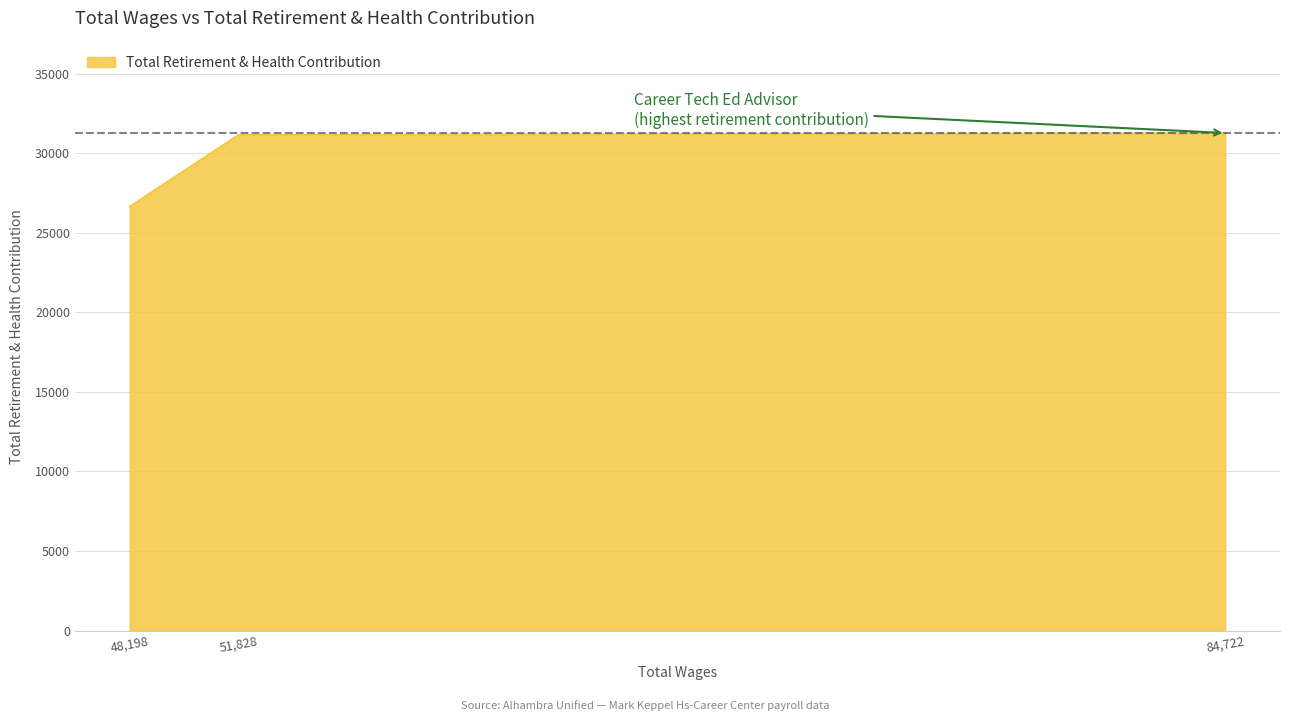

At which label is the value closest to 28960?

51,828